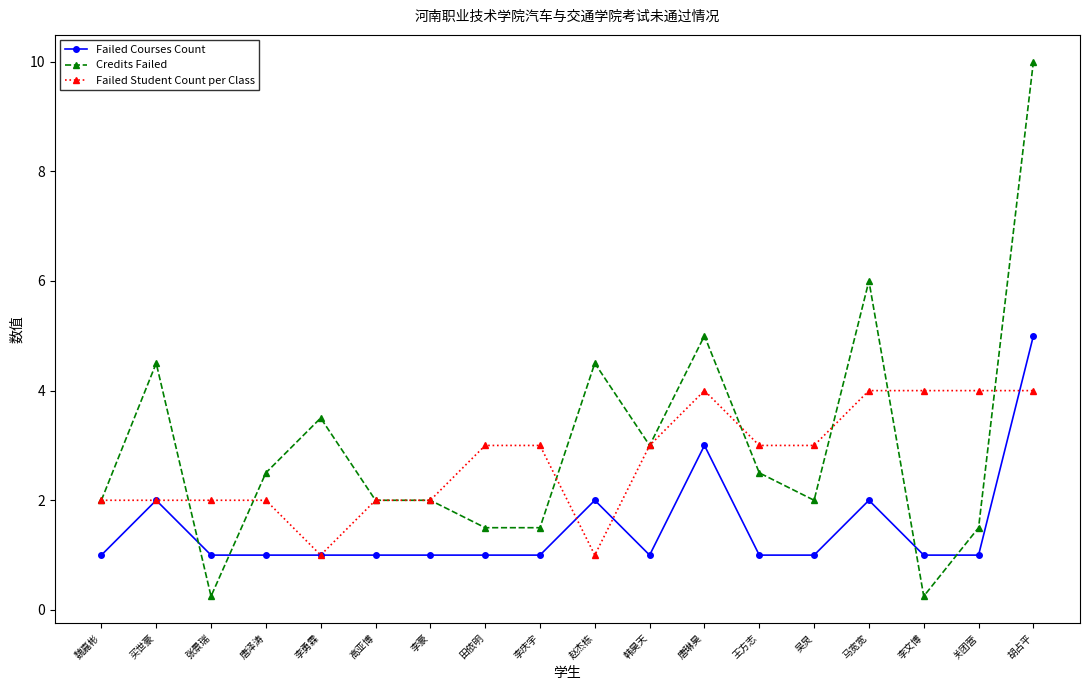

What is the label of the 2nd point from the right?

关团营